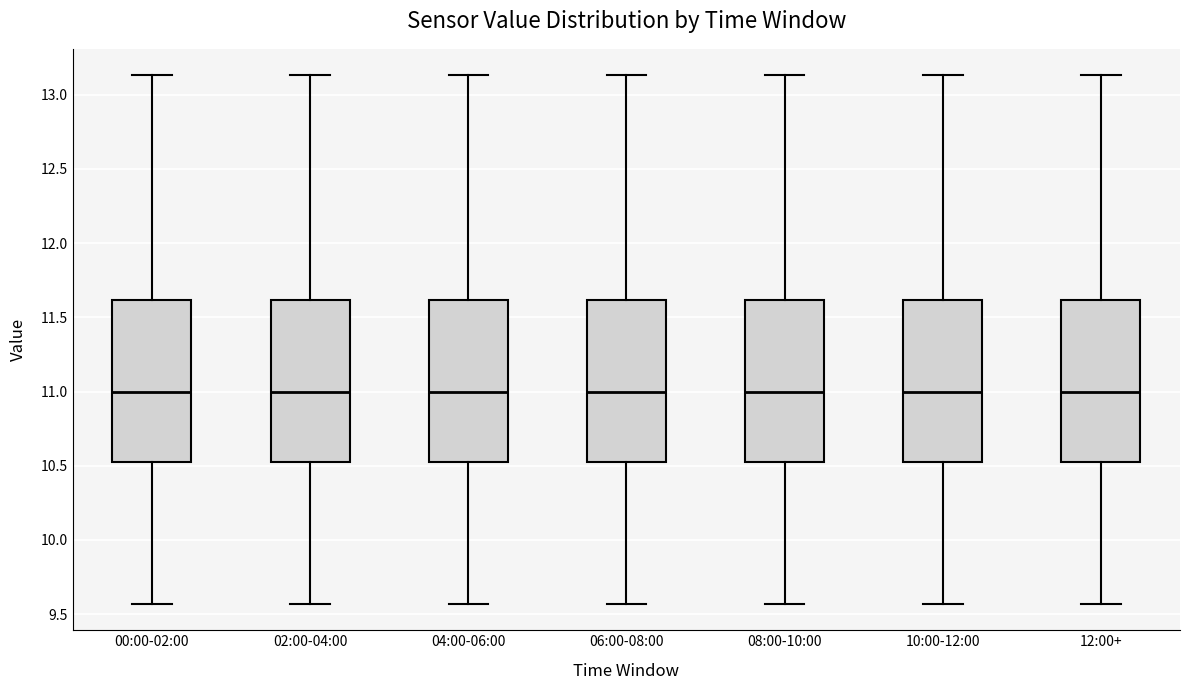

Where does the upper whisker of the box for 10:00-12:00 end on the y-axis? The values are not printed on the chart, so give them approximately, as read against the axis.

13.15